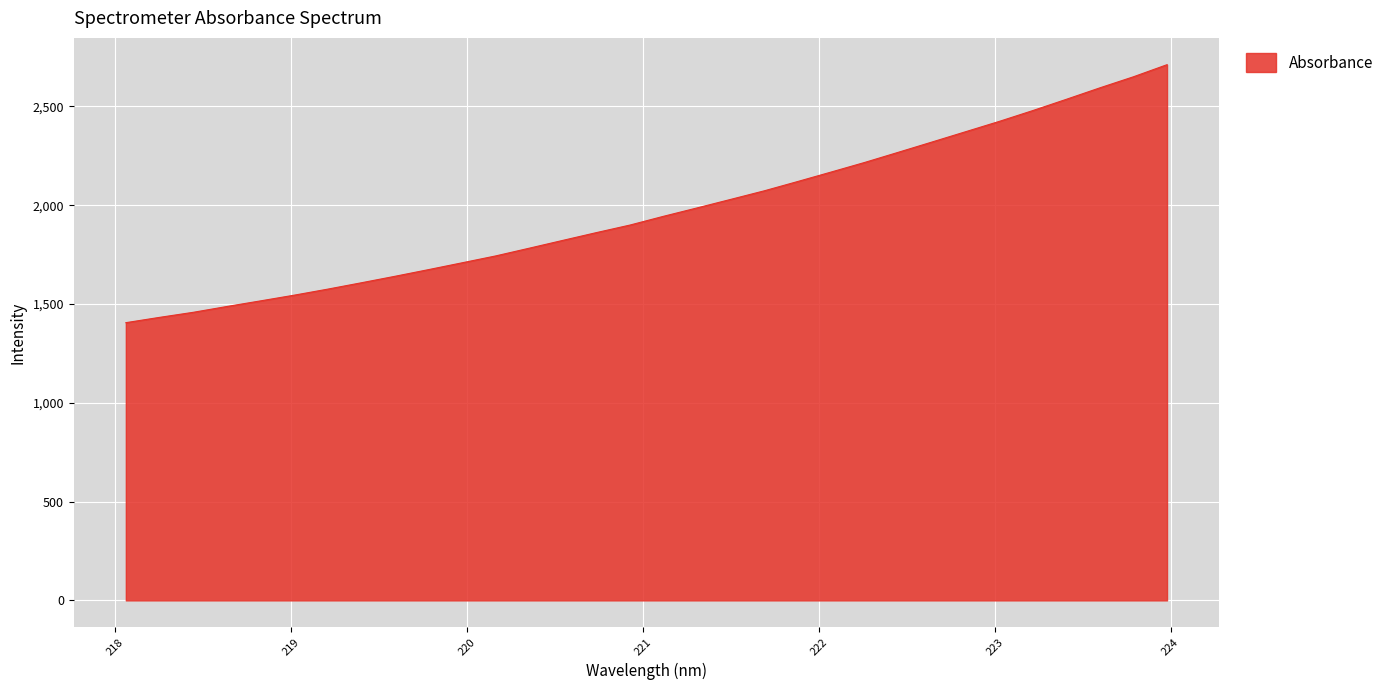

What is the maximum value shown in the chart?

2710.9